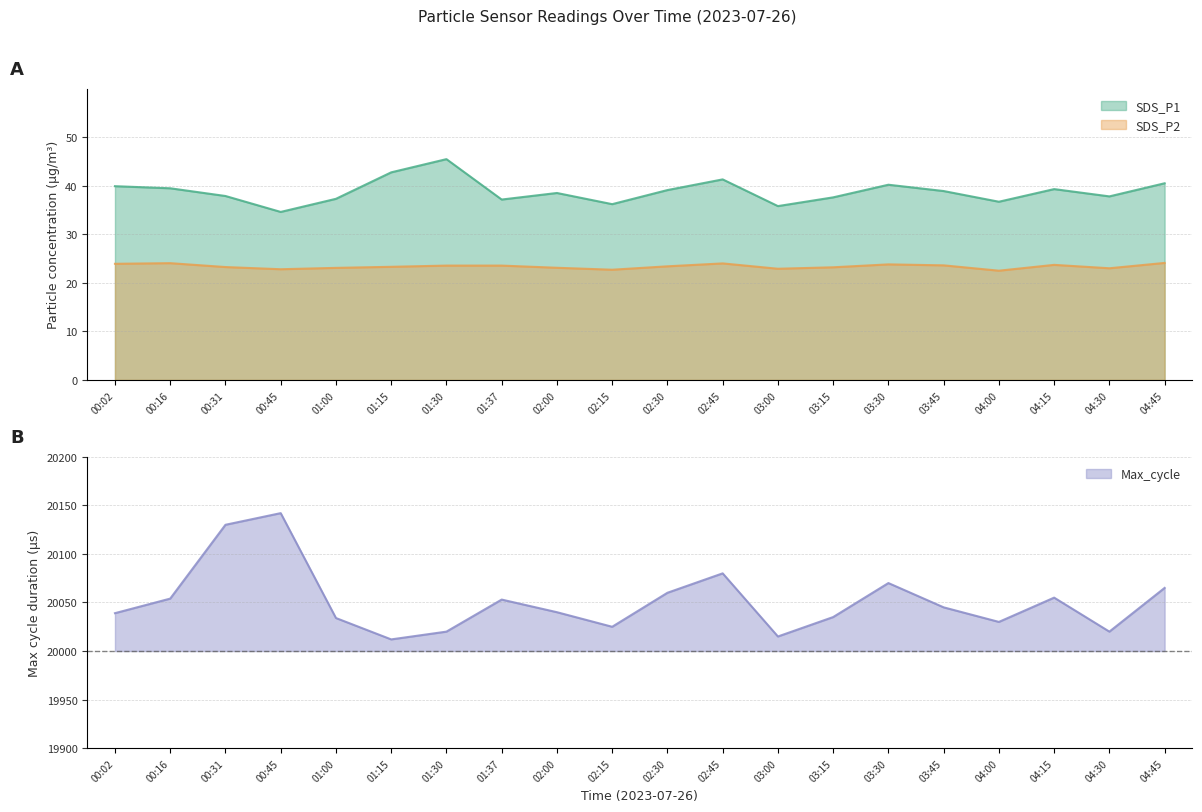

List the labels in order of SDS_P2 value, largest first.

04:45, 00:16, 02:45, 00:02, 03:30, 04:15, 03:45, 01:30, 01:37, 02:30, 01:15, 00:31, 03:15, 02:00, 01:00, 04:30, 03:00, 00:45, 02:15, 04:00